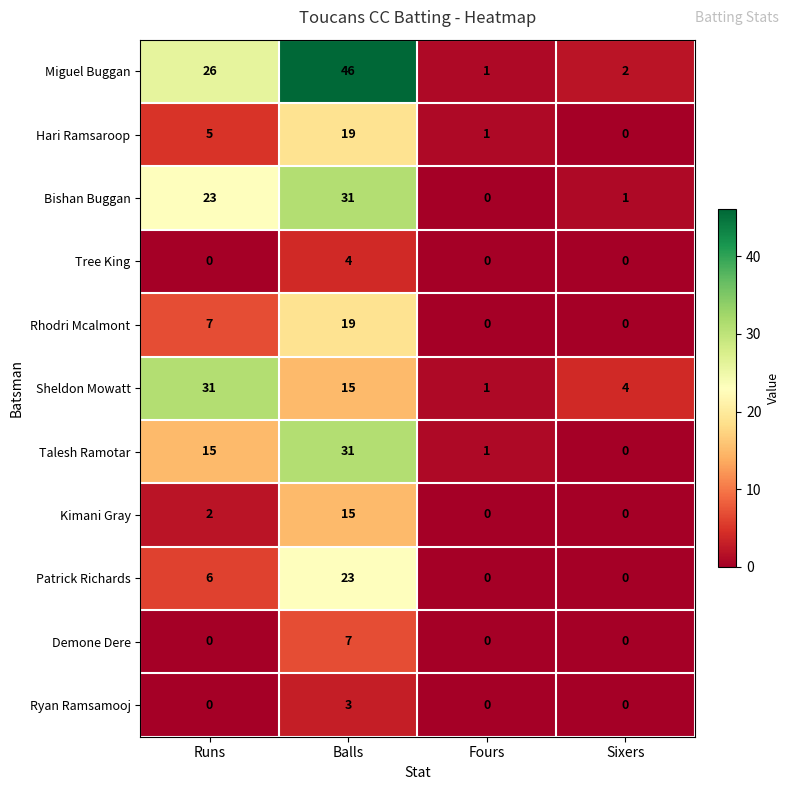

Is the value of Patrick Richards at Fours greater than the value of Sheldon Mowatt at Sixers?

No